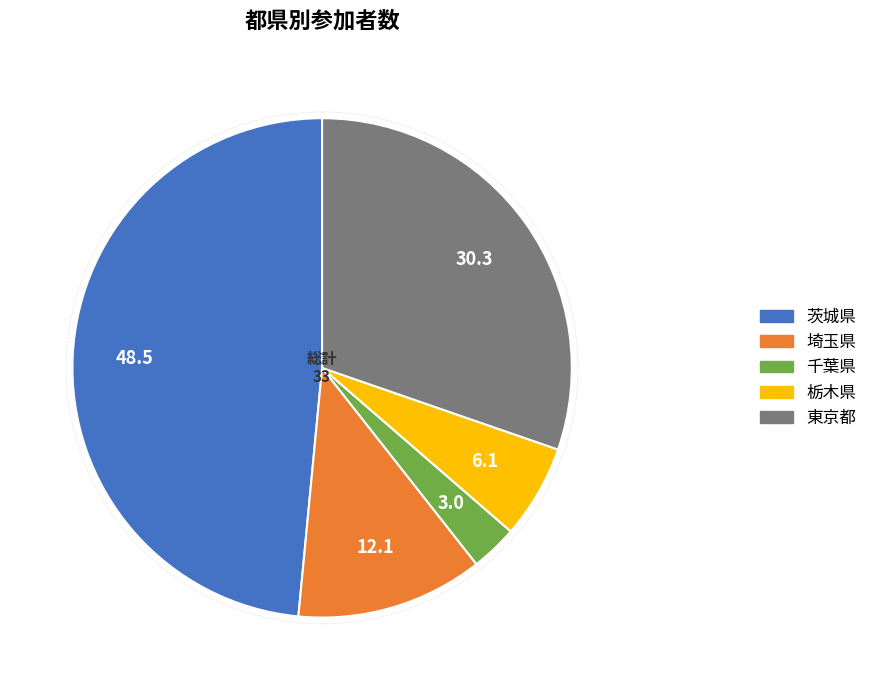

Which has a higher value, 埼玉県 or 千葉県?

埼玉県